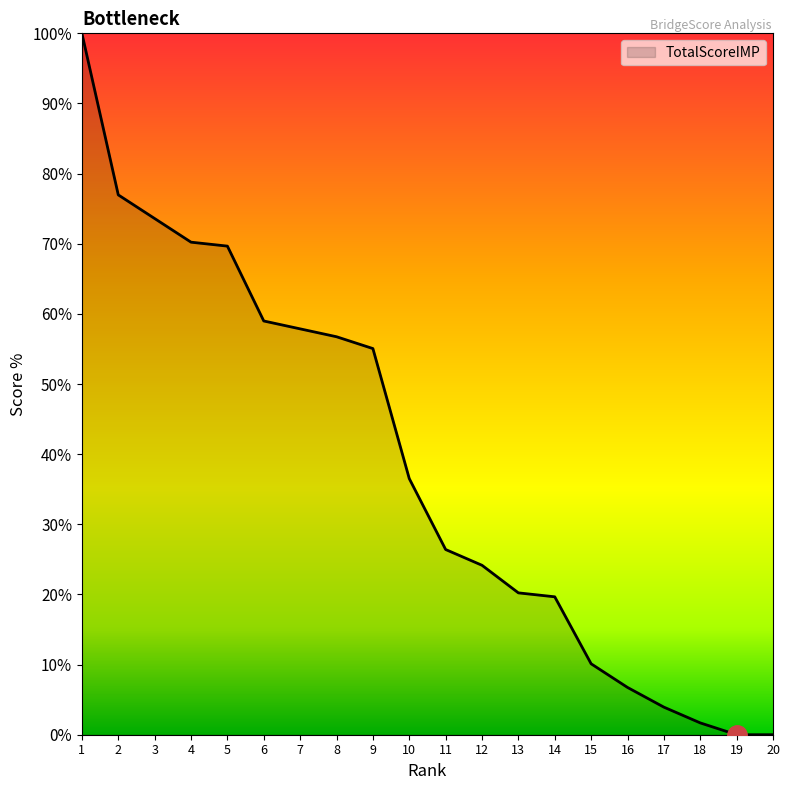

Approximately how many times larger is the value at 9 compared to 8?

1.0